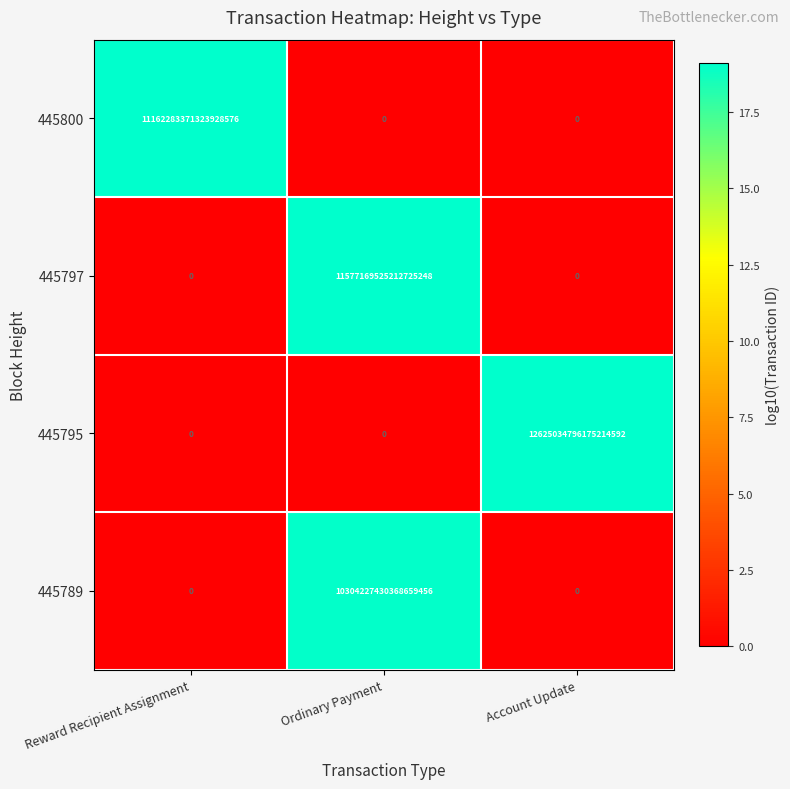

How many categories are shown in the chart?

3